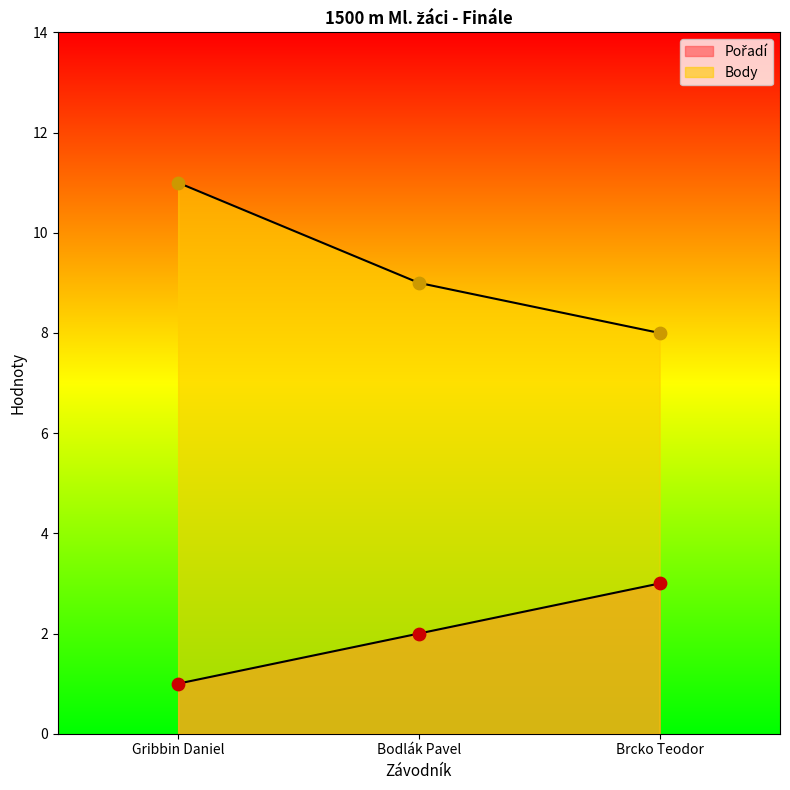

Which series contains the lowest Y value?

Pořadí